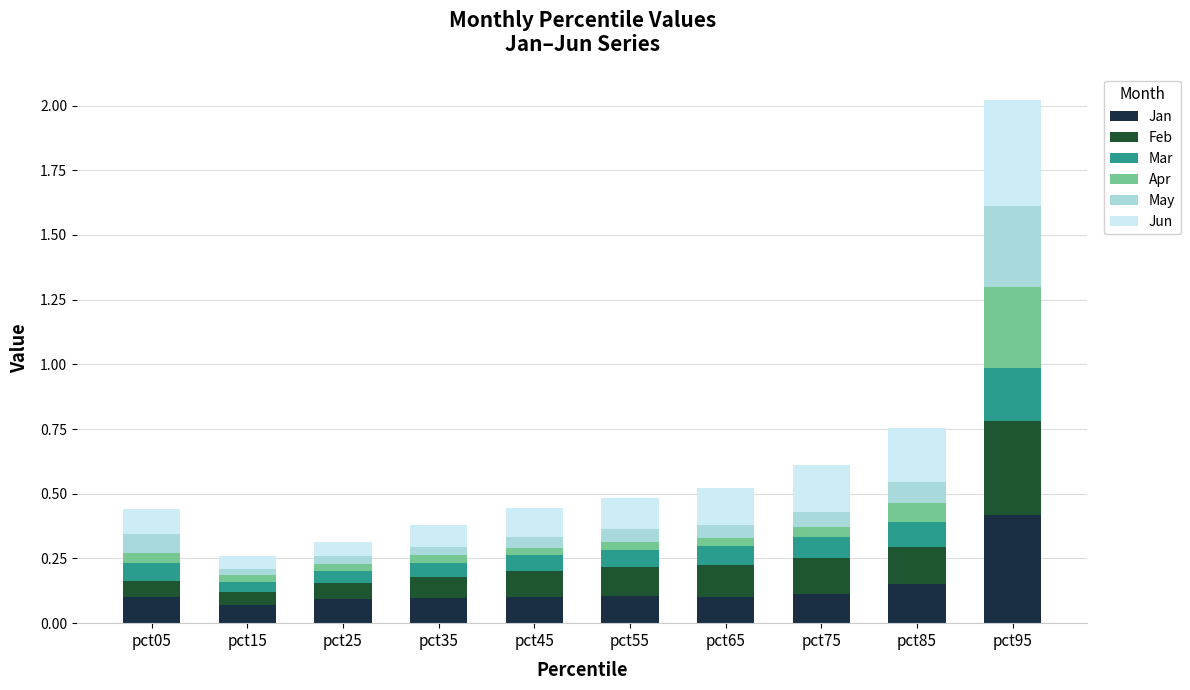

What are all the series names shown in the legend?

Jan, Feb, Mar, Apr, May, Jun